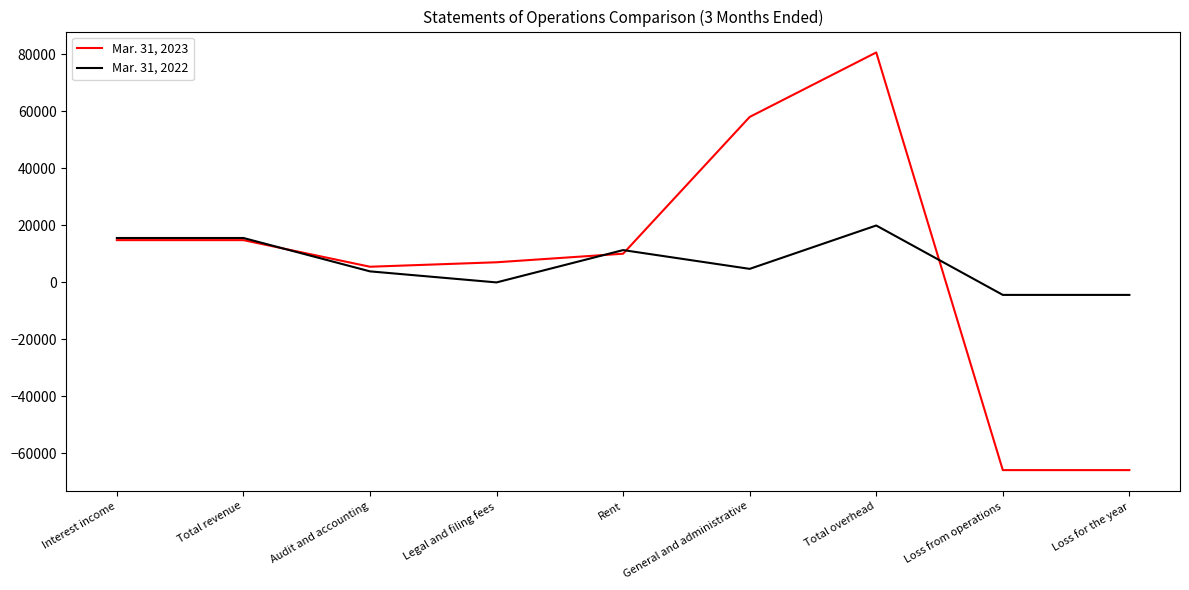

Is the value of Mar. 31, 2022 at Total overhead greater than the value of Mar. 31, 2023 at Total overhead?

No